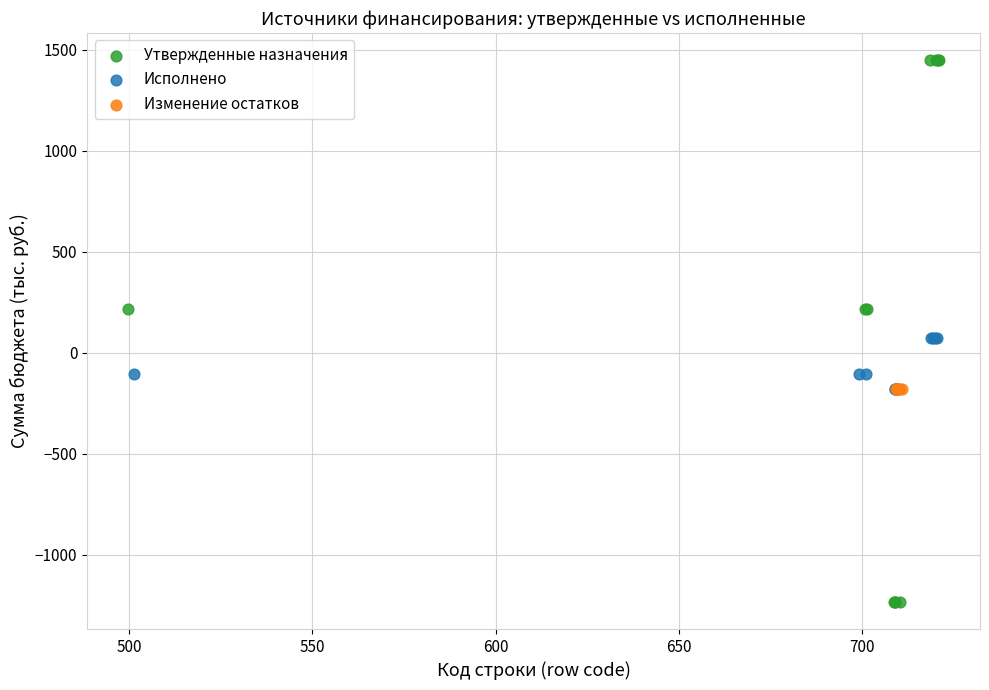

What are all the series names shown in the legend?

Утвержденные назначения, Исполнено, Изменение остатков